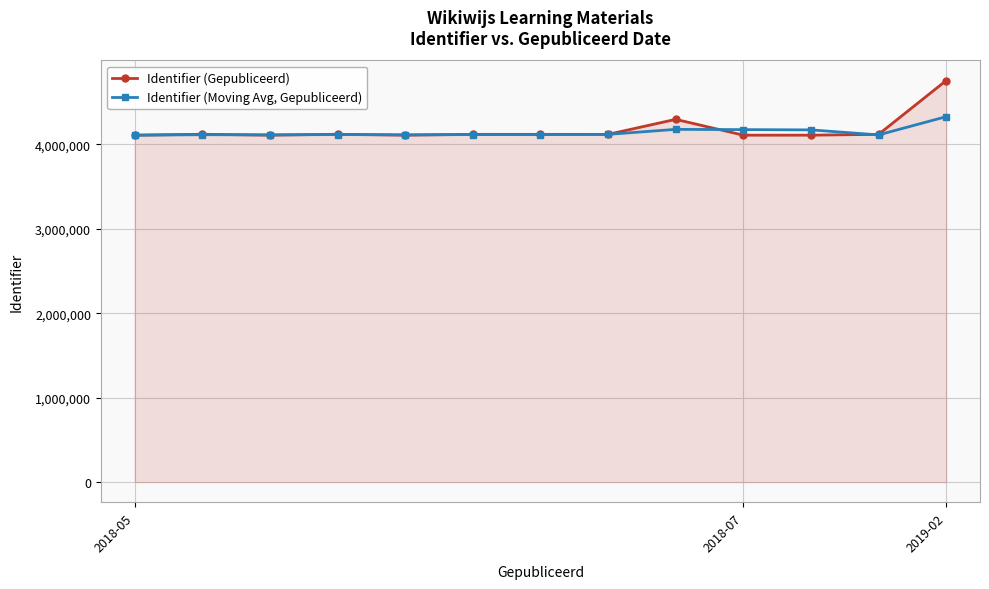

Which series has the widest spread of values?

Identifier (Gepubliceerd)